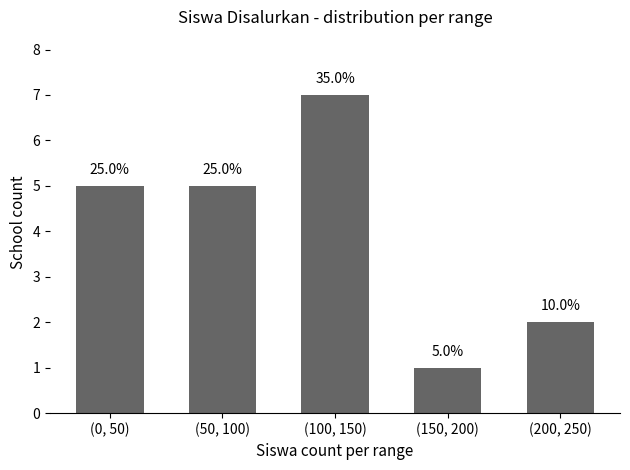

What is the smallest value displayed?

1